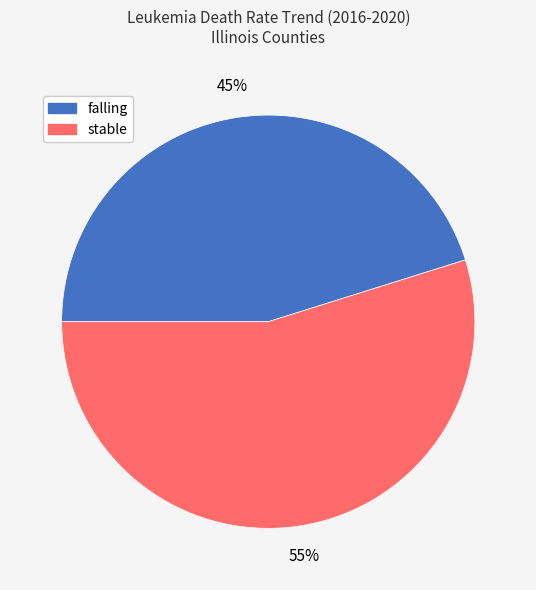

What percentage is the stable slice, to the nearest percent?

55%